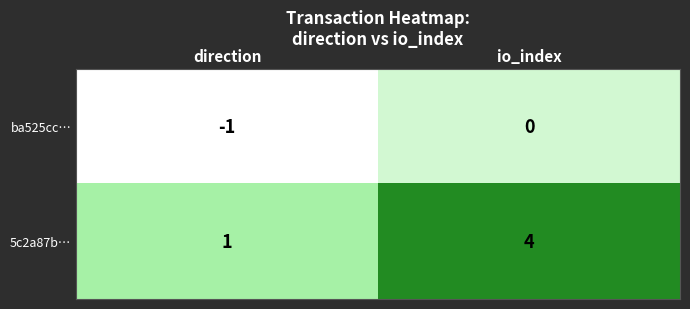

True or false: 5c2a87b… has a value of 7 at io_index.

False